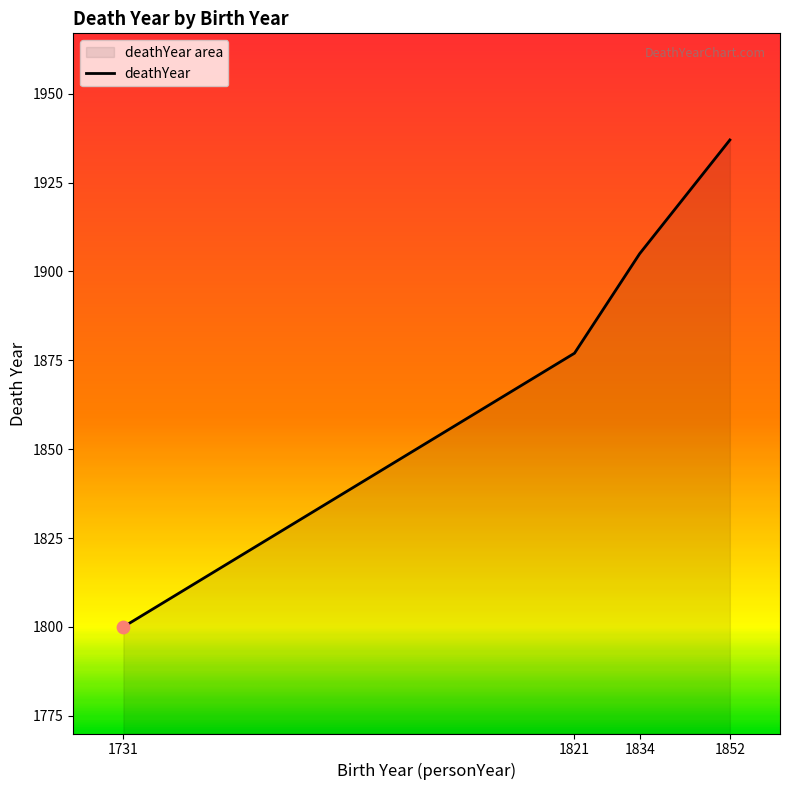

Which has a higher value, 1731 or 1821?

1821